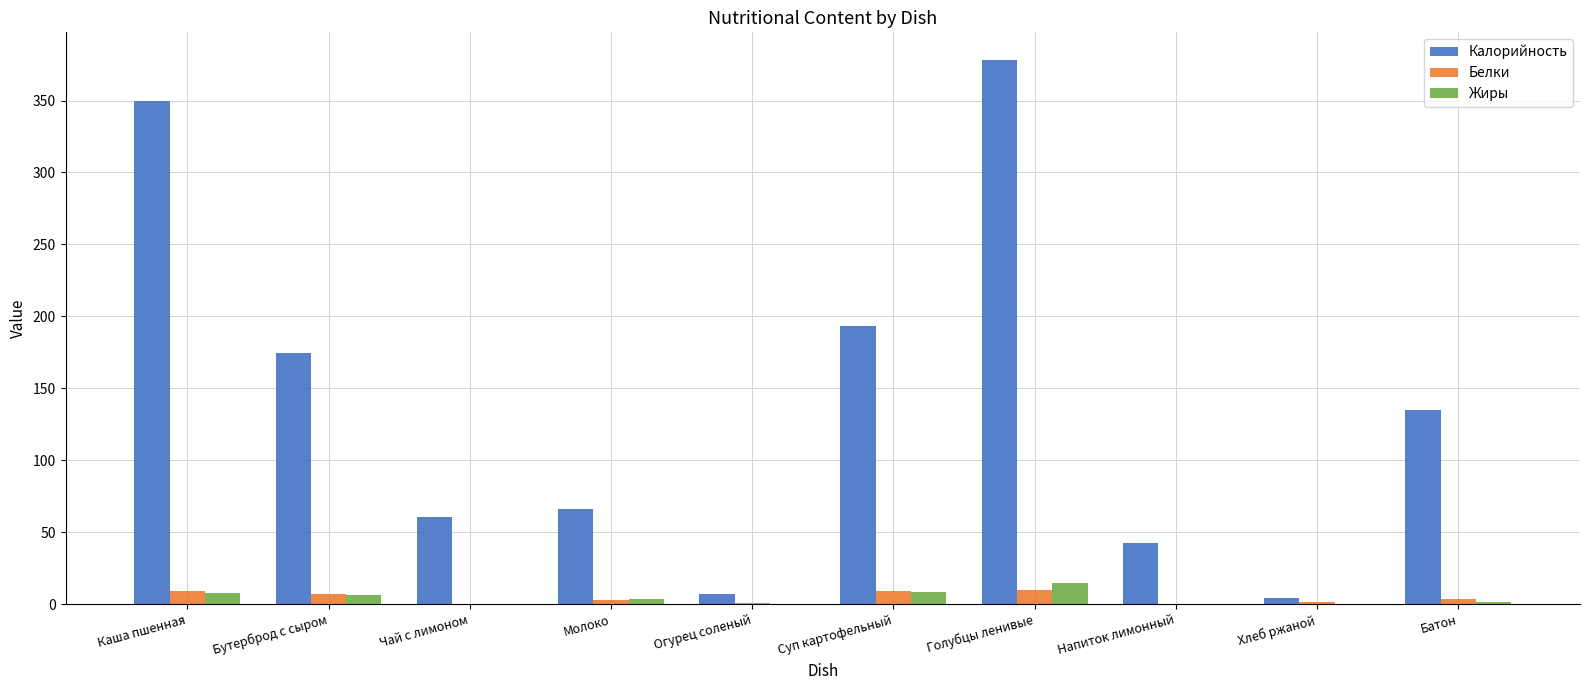

Where does the Жиры series first go above 3?

Каша пшенная